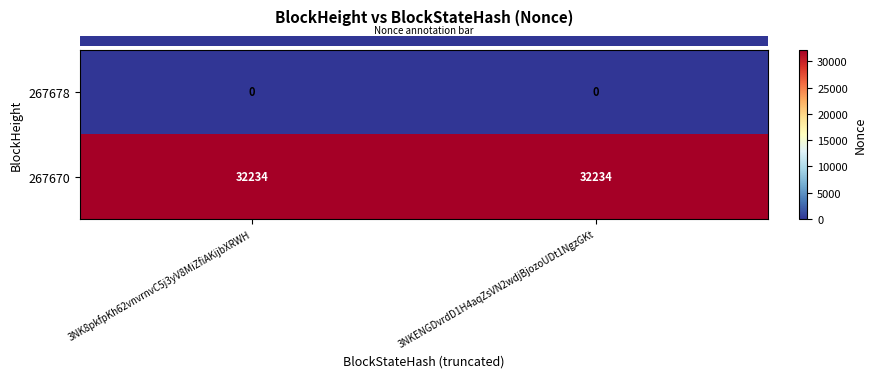

What is the difference between the highest and lowest values at 3NK8pkfpKh62vnvrnvC5j3yV8MiZfiAKijbXRWH?

32234